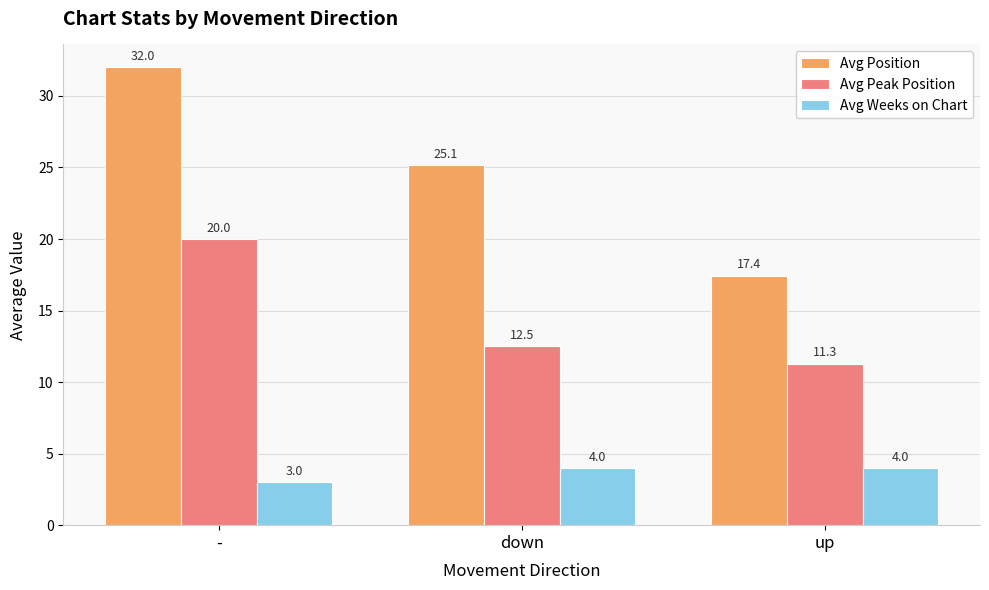

What is the spread (max minus min) of values at up?

13.4